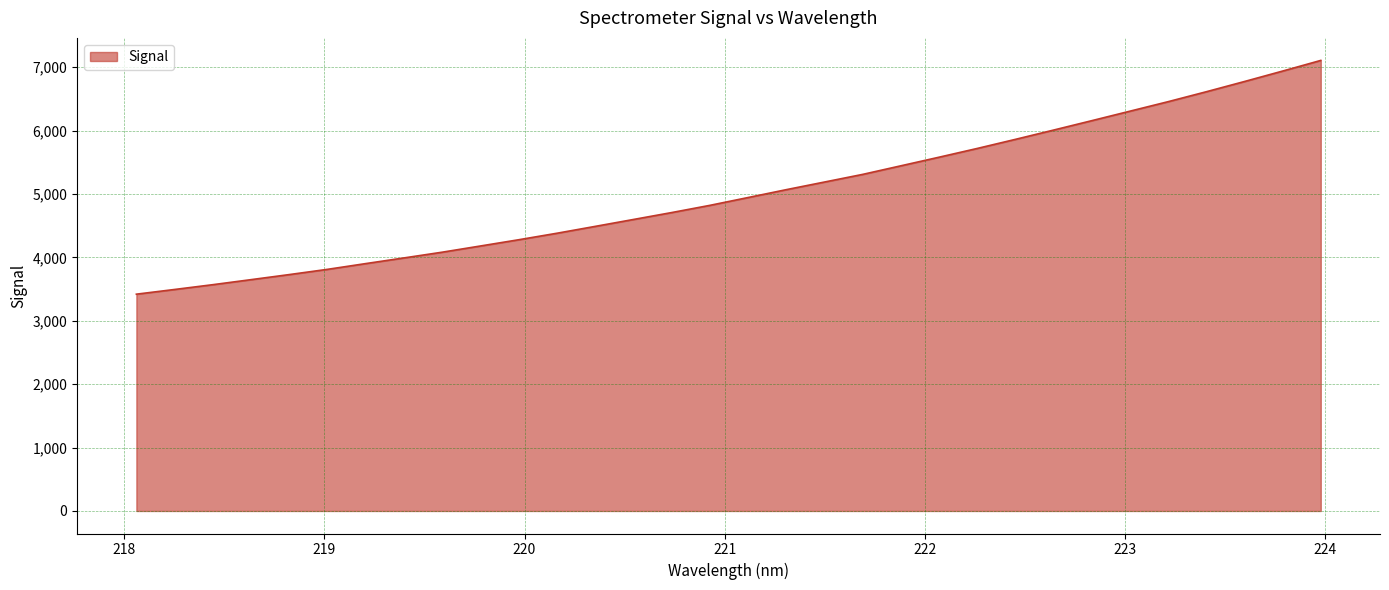

What is the sum of all values?

160583.3